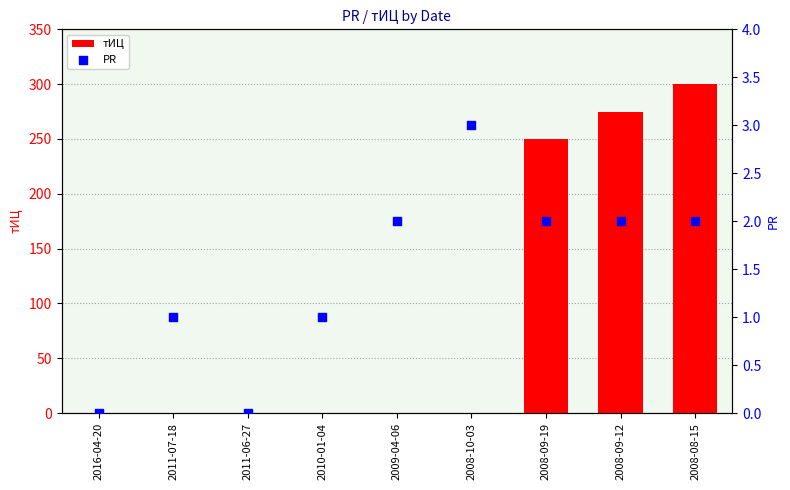

Which series contains the highest Y value?

тИЦ